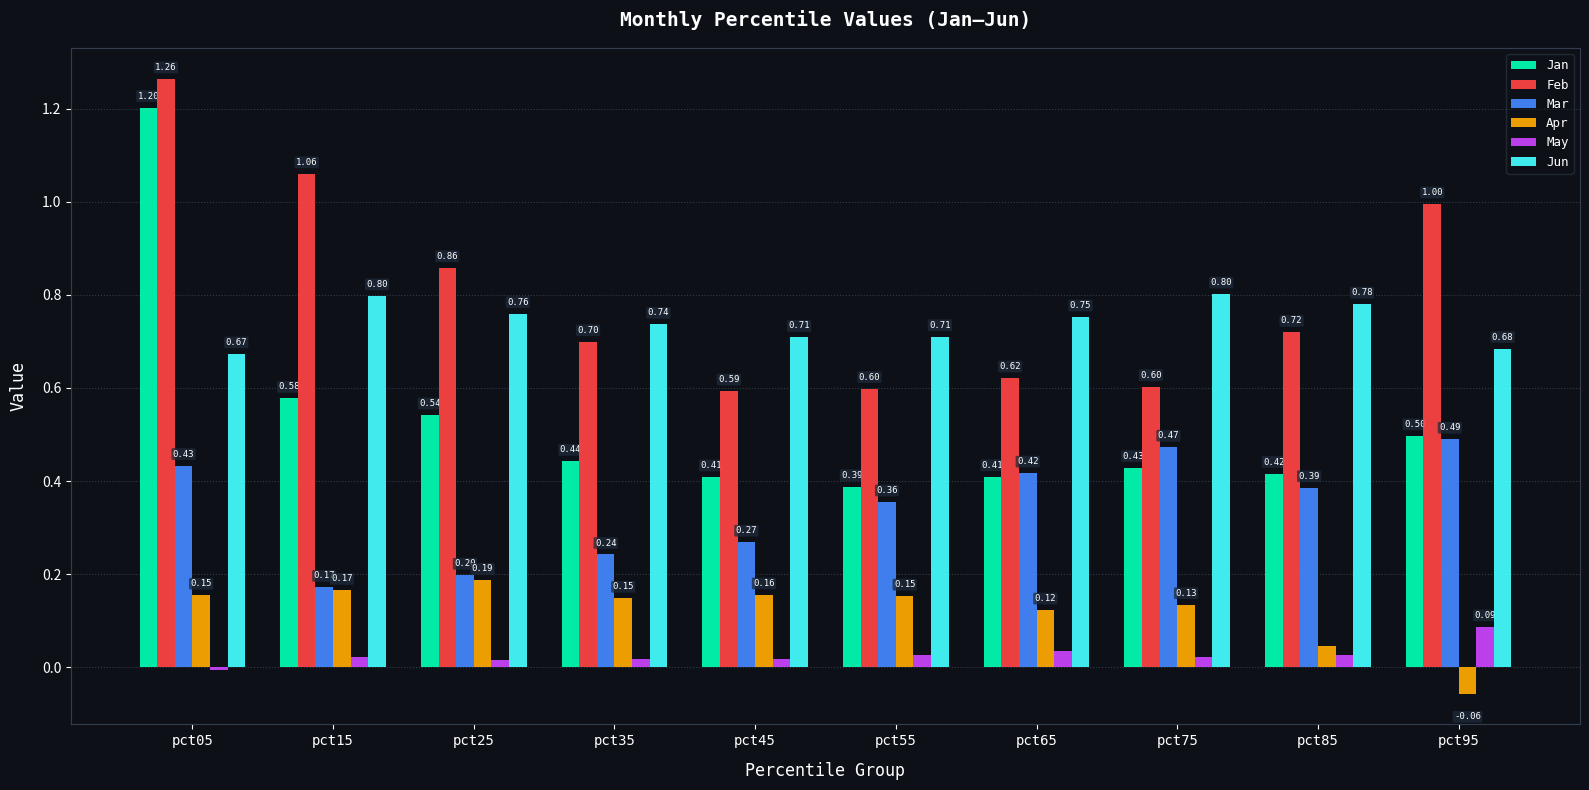

What is the total value across all series at pct15?

2.8